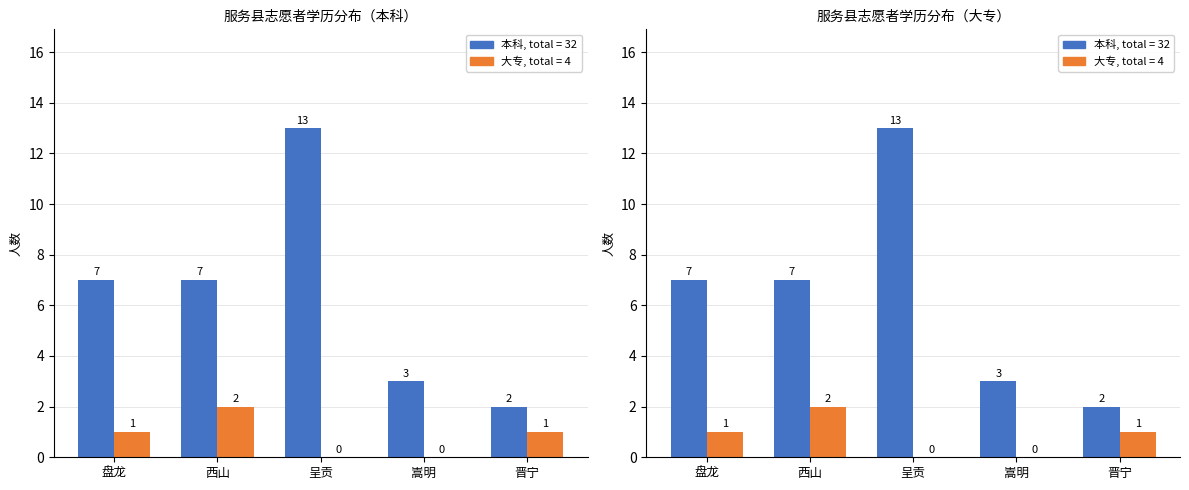

Reading right to left, list all the values displayed in this chart.

本科: 2	3	13	7	7
大专: 1	0	0	2	1